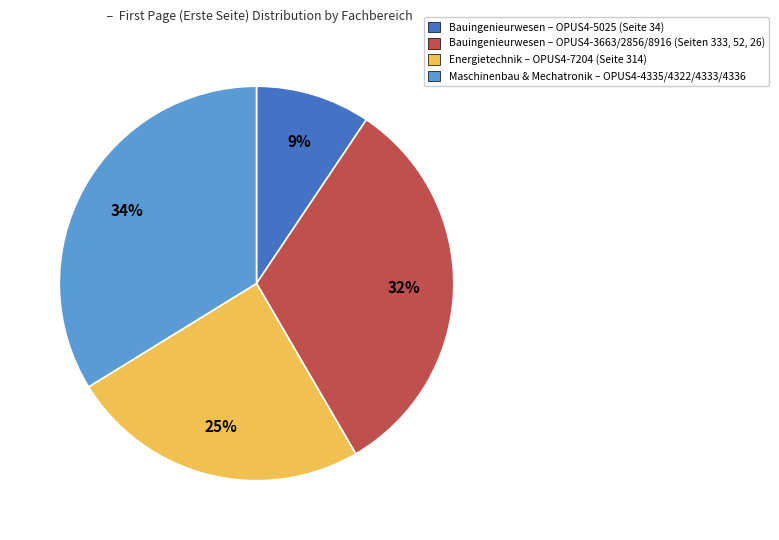

Does any single category account for the majority?

No